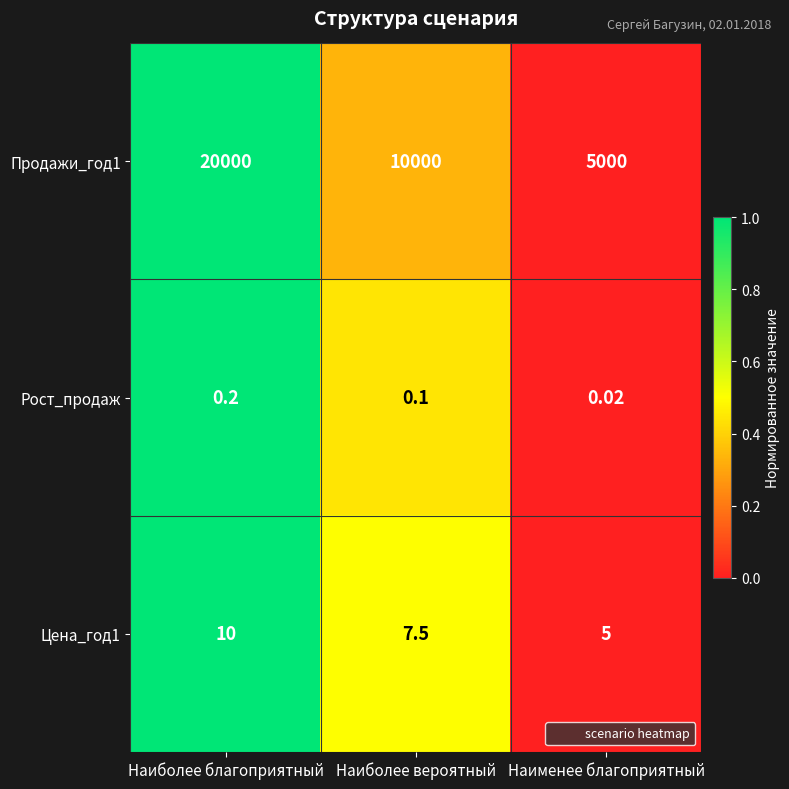

Where is Цена_год1 nearest to the value 7?

Наиболее вероятный